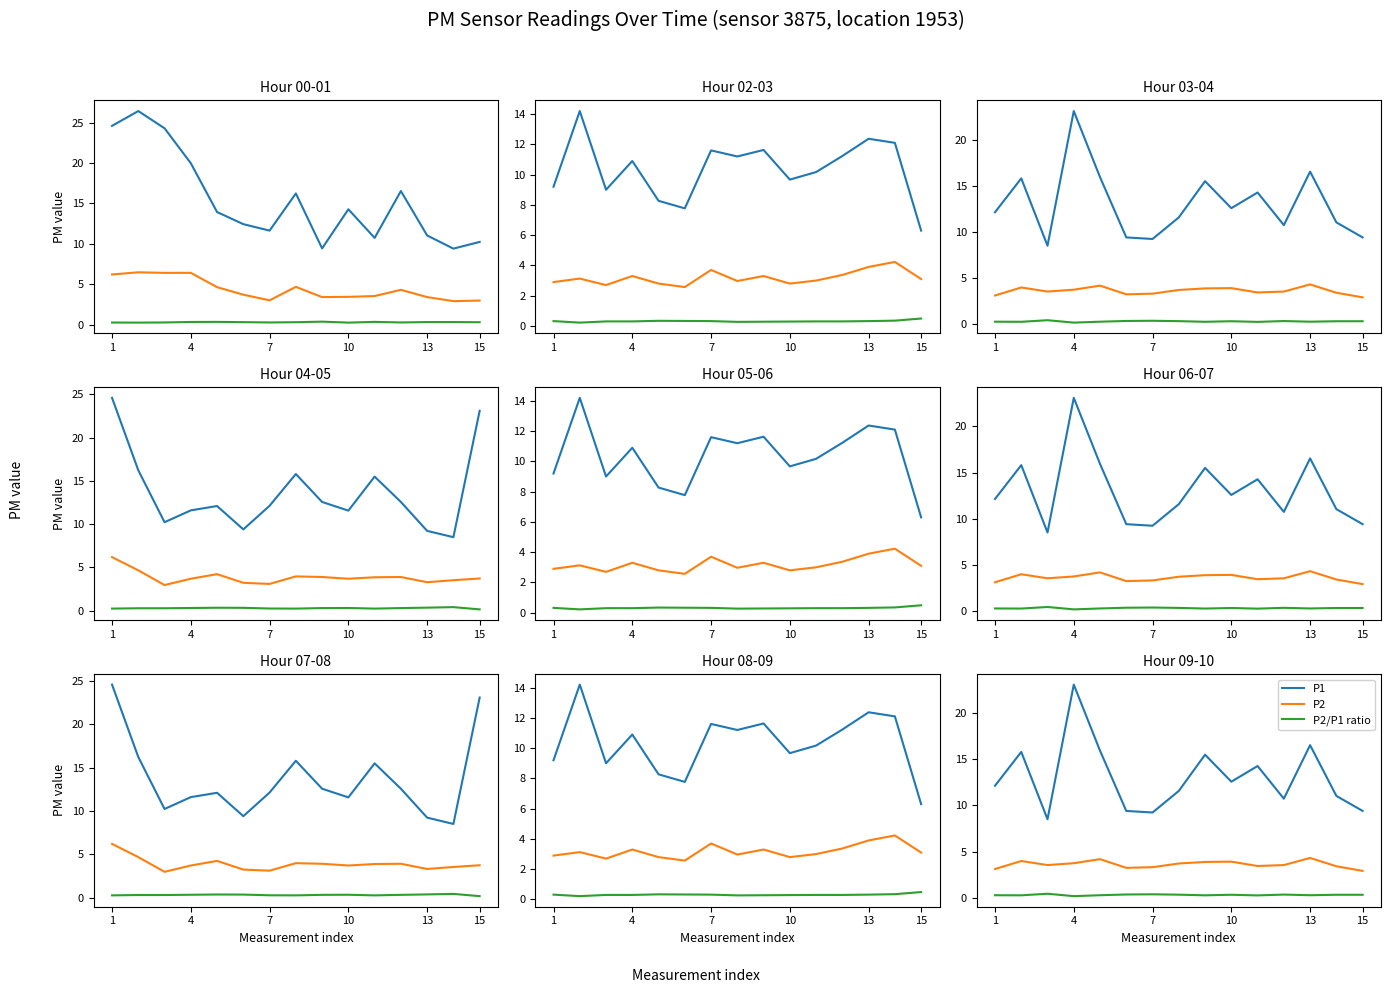

Which series has the largest range (max minus min)?

P1